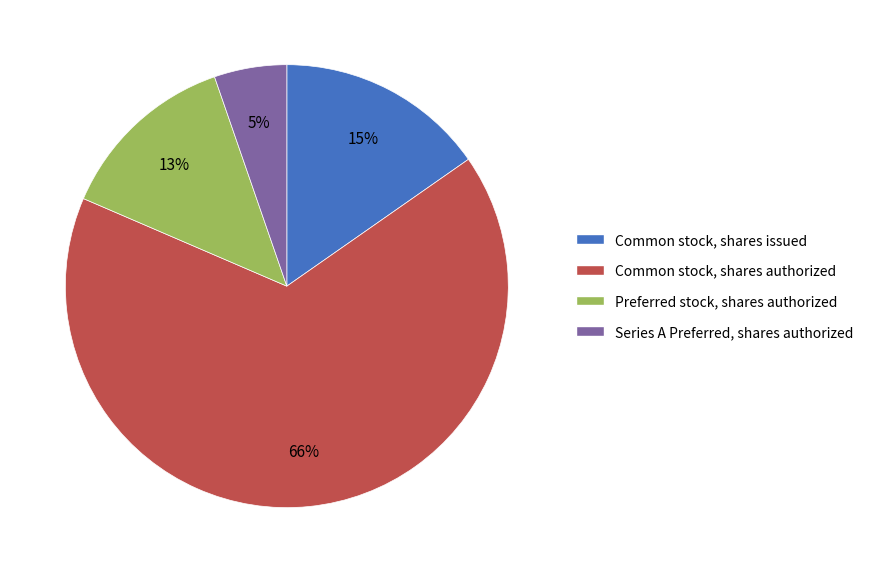

How many segments does this pie chart have?

4